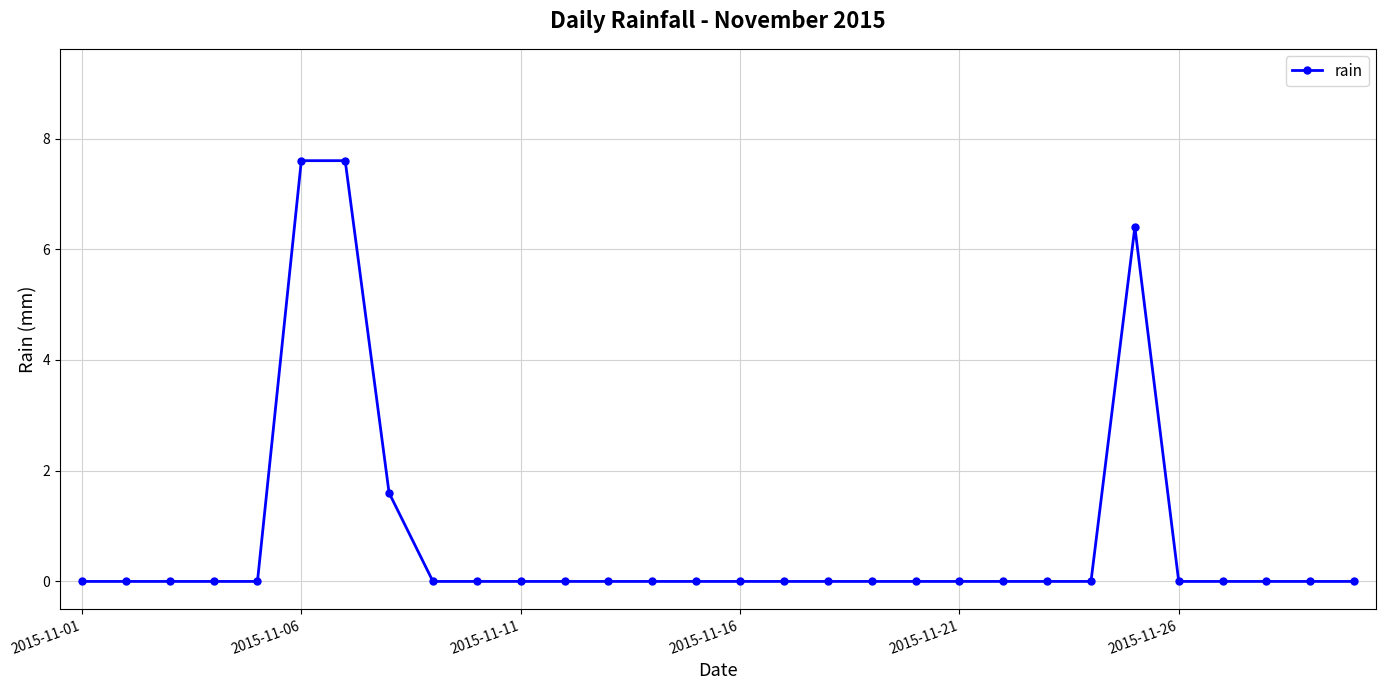

Reading left to right, transcribe all the data shown in this chart.

0.0	0.0	0.0	0.0	0.0	7.6	7.6	1.6	0.0	0.0	0.0	0.0	0.0	0.0	0.0	0.0	0.0	0.0	0.0	0.0	0.0	0.0	0.0	0.0	6.4	0.0	0.0	0.0	0.0	0.0